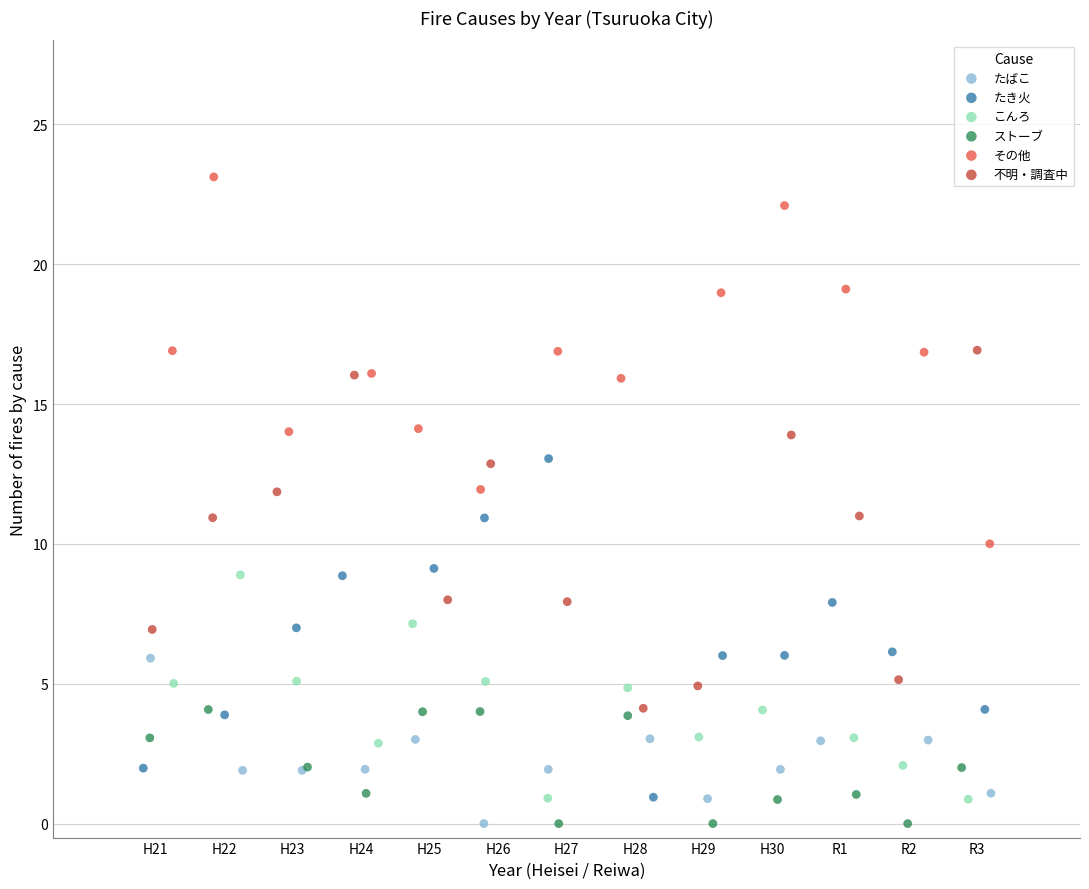

What are all the series names shown in the legend?

たばこ, たき火, こんろ, ストーブ, その他, 不明・調査中